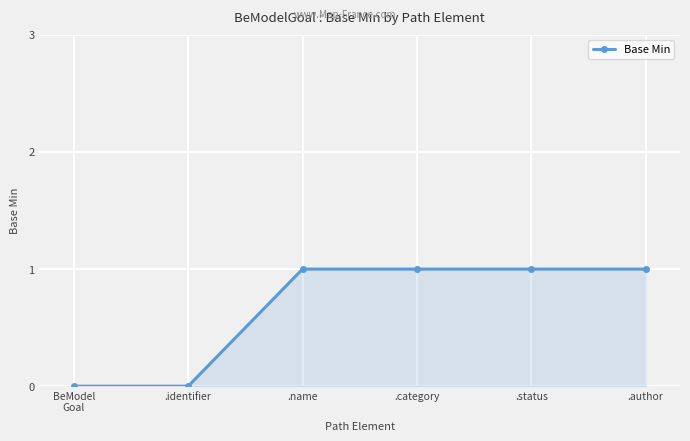

True or false: the data shows 1 at .author.

True